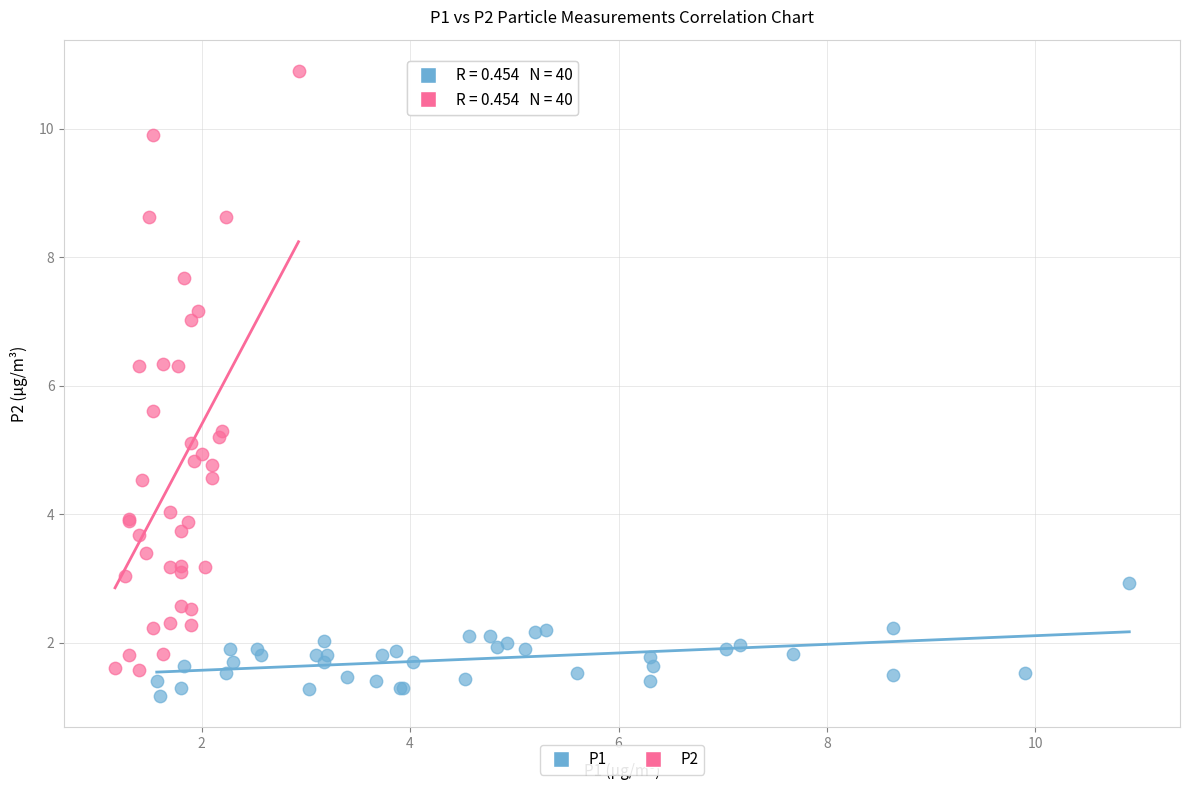

Which series has the largest Y range (max minus min)?

P2